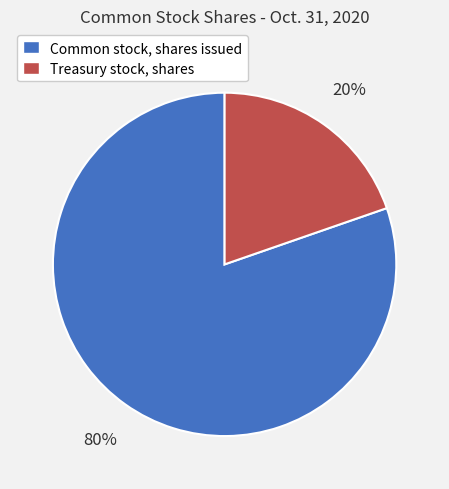

How many segments does this pie chart have?

2